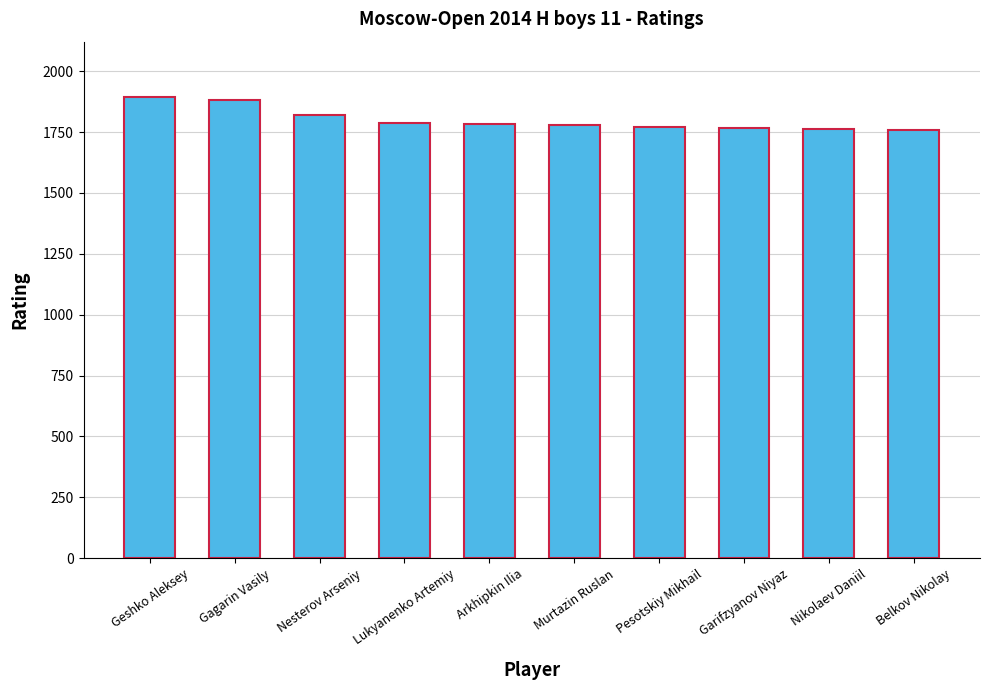

Which has a higher value, Garifzyanov Niyaz or Lukyanenko Artemiy?

Lukyanenko Artemiy